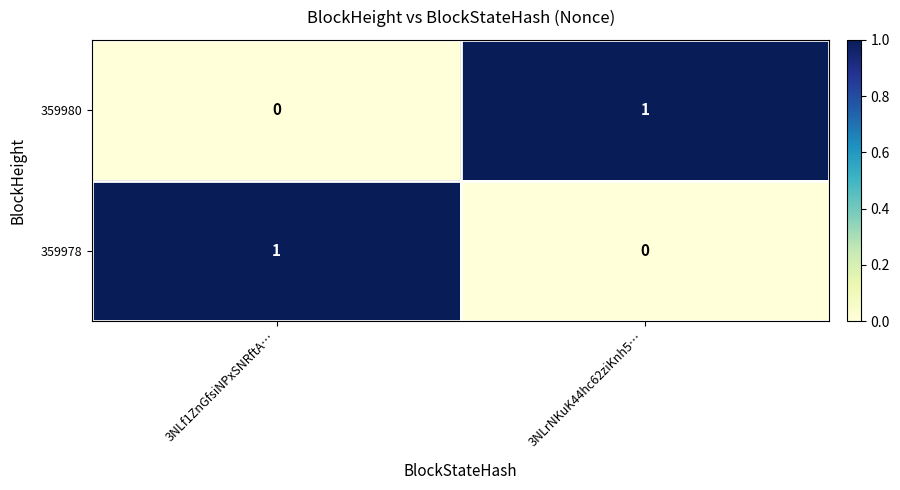

Where is 359980 nearest to the value 0?

3NLf1ZnGfsiNPxSNRftA…